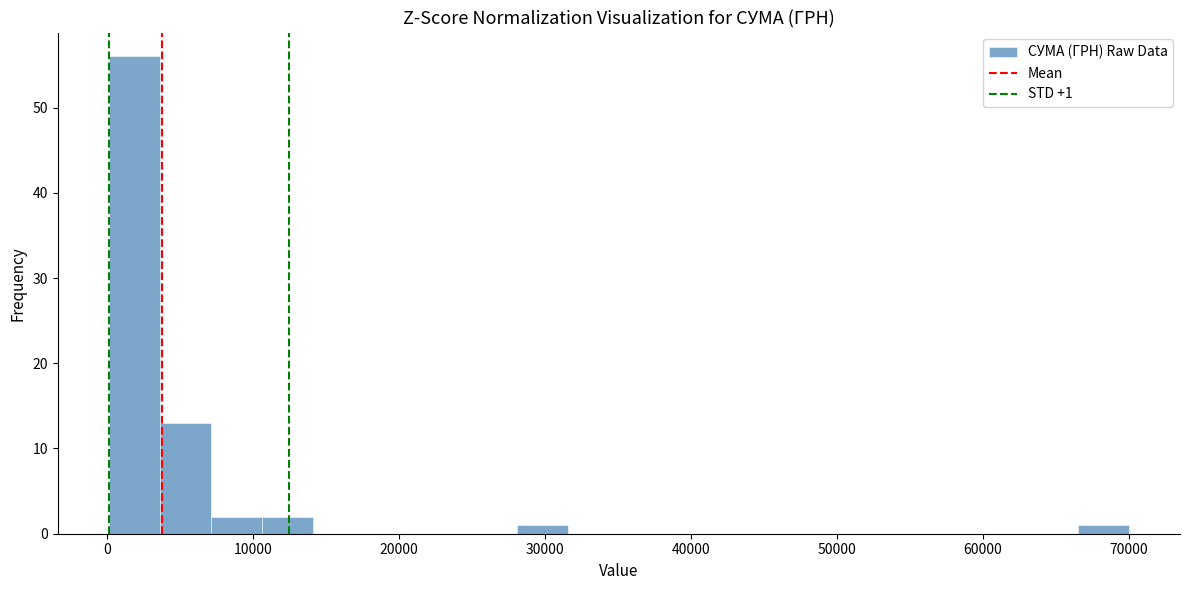

Around what value on the x-axis is the tallest bar? Give the approximate position of its centre, as read against the axis.

2000